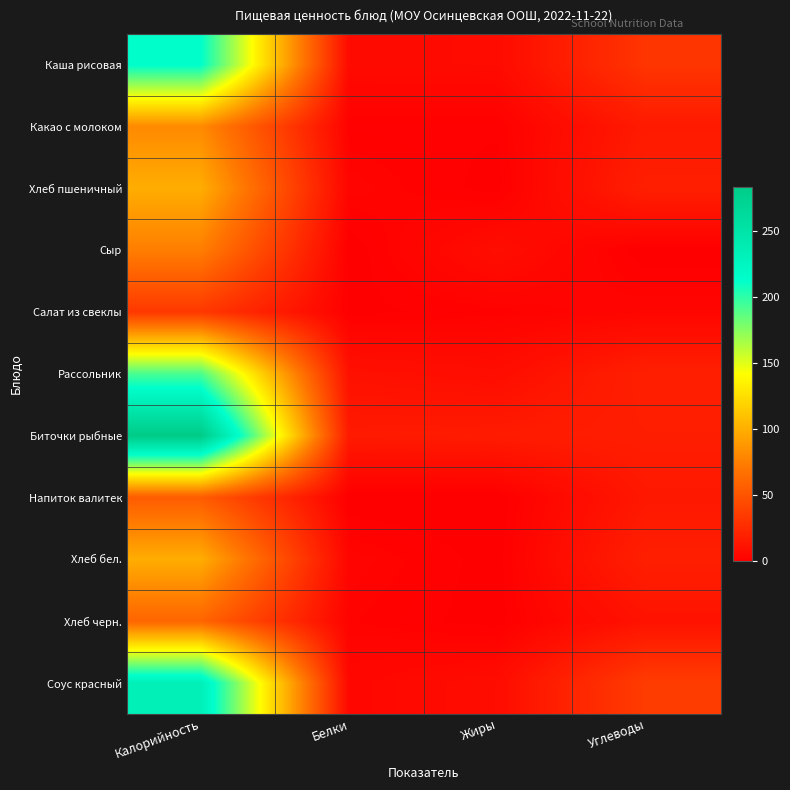

At which category does the chart reach its minimum across all series?

Жиры